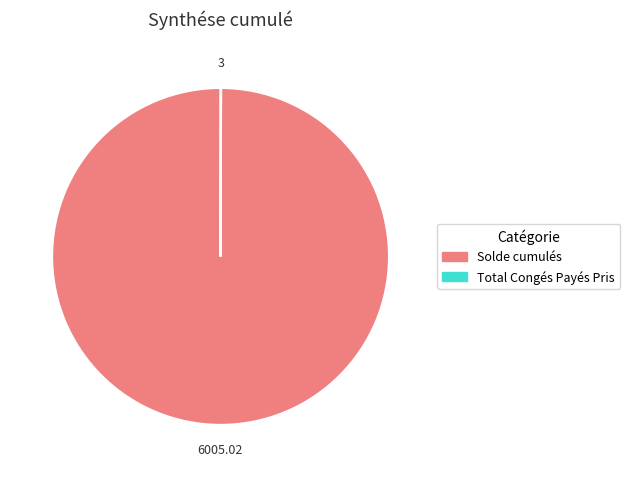

Which slice is the largest?

Solde cumulés